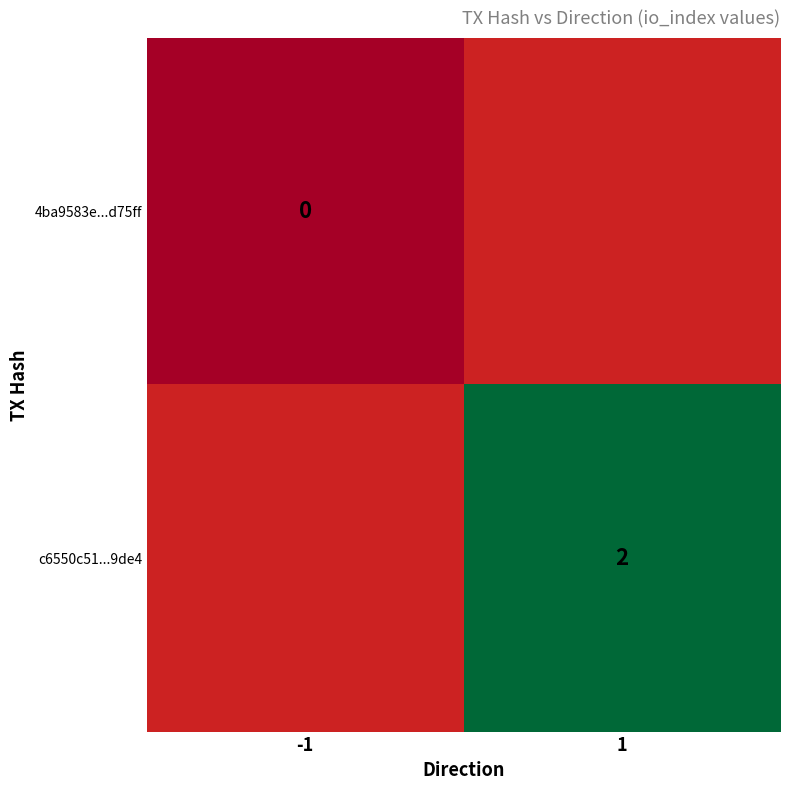

Is it true that c6550c51...9de4 equals 2 at 1?

True